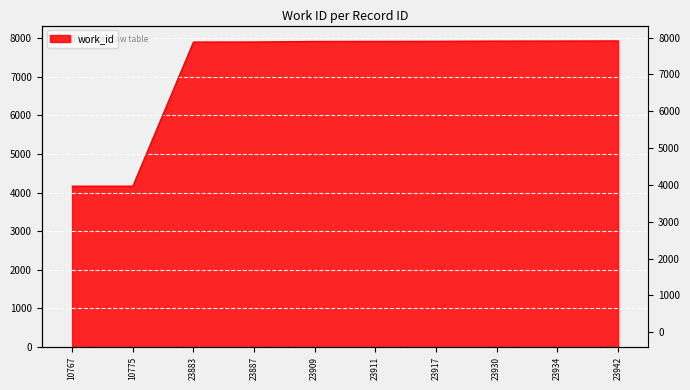

How many categories are shown in the chart?

10